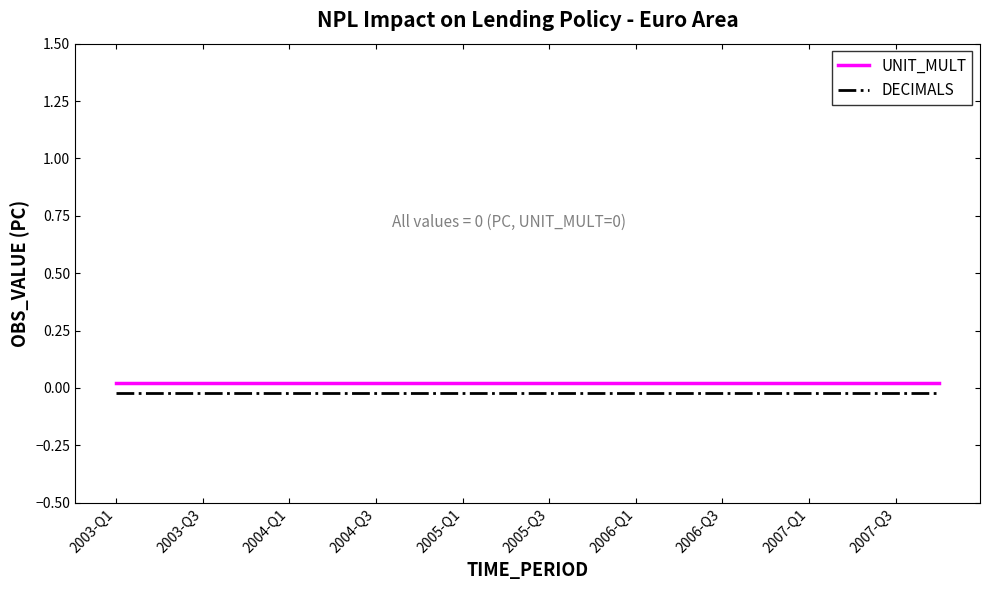

True or false: DECIMALS and UNIT_MULT cross at least once.

False